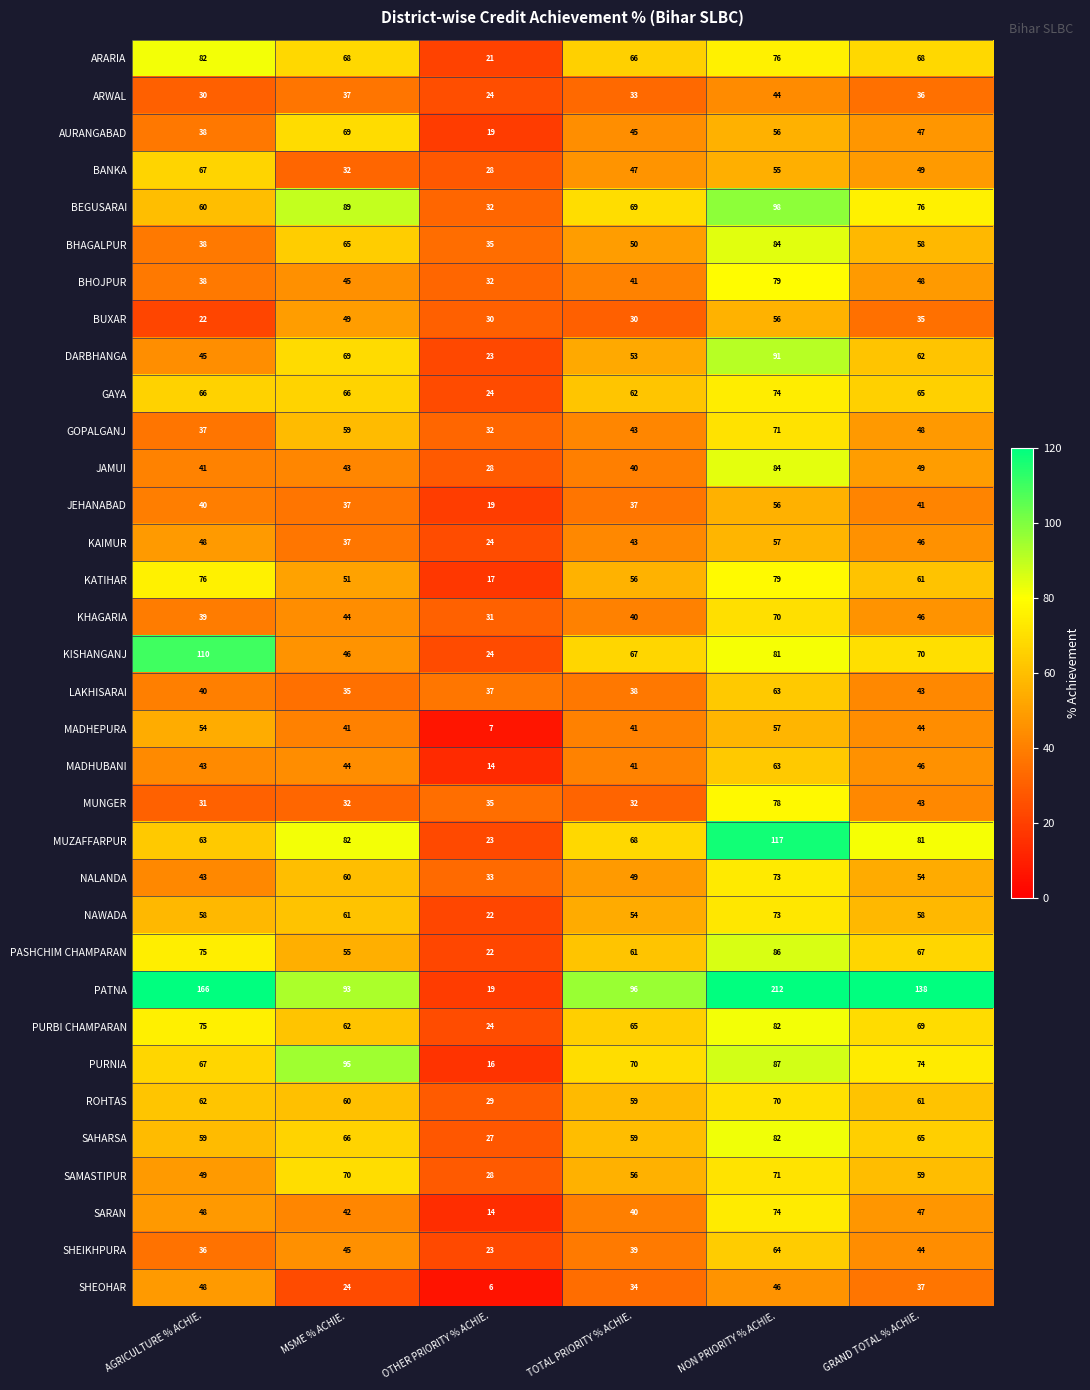

Where does the ARARIA series first go above 68?

AGRICULTURE % ACHIE.